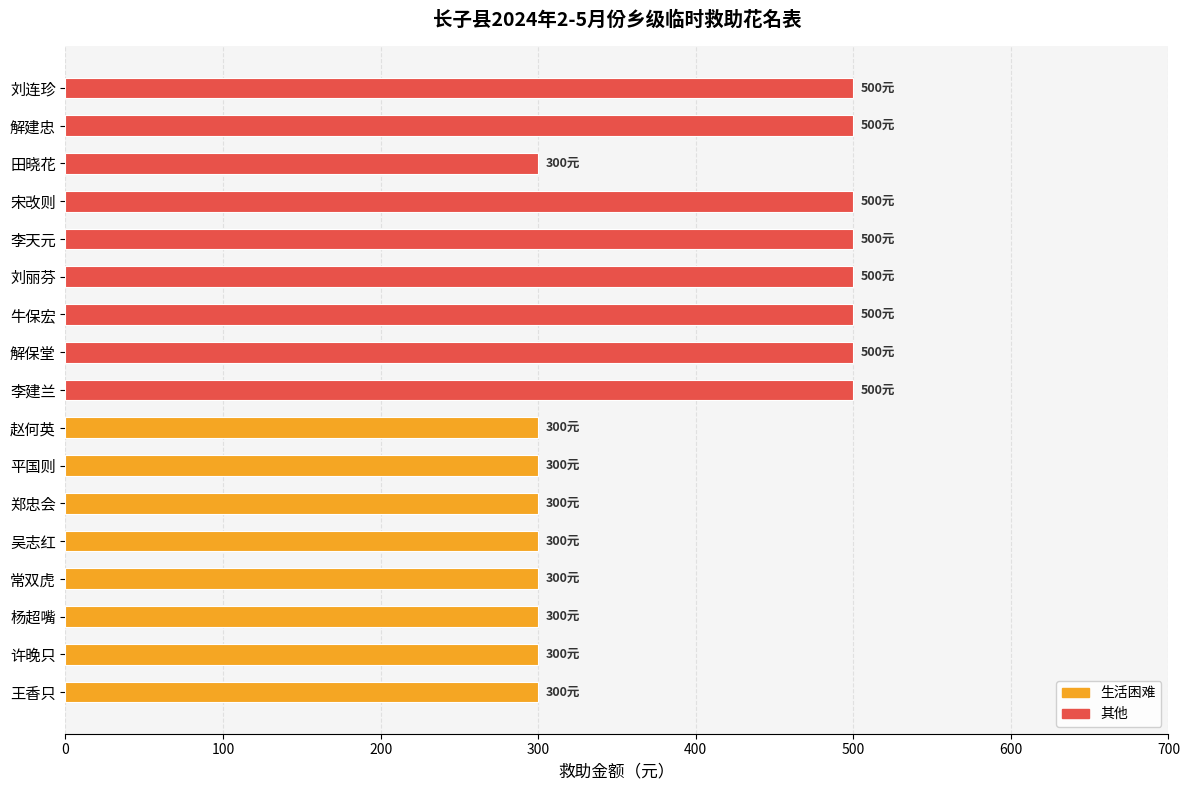

How many values are between 300 and 500?

17